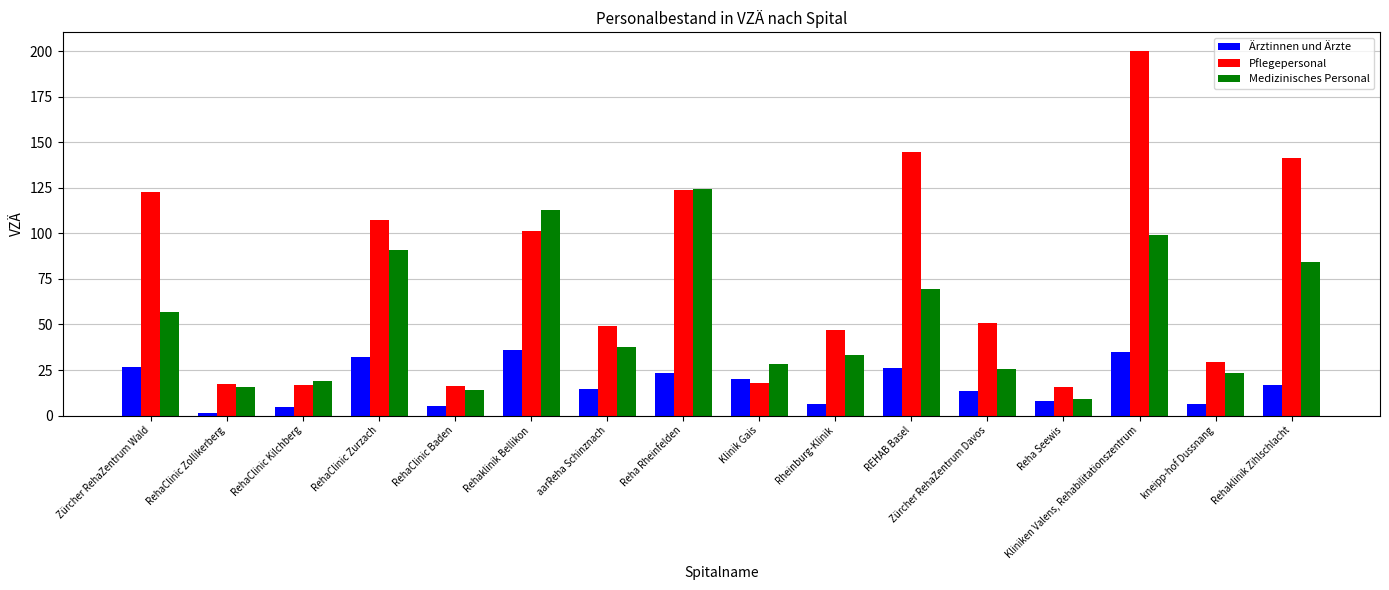

The Pflegepersonal series shows 107.3 at RehaClinic Zurzach. True or false?

True